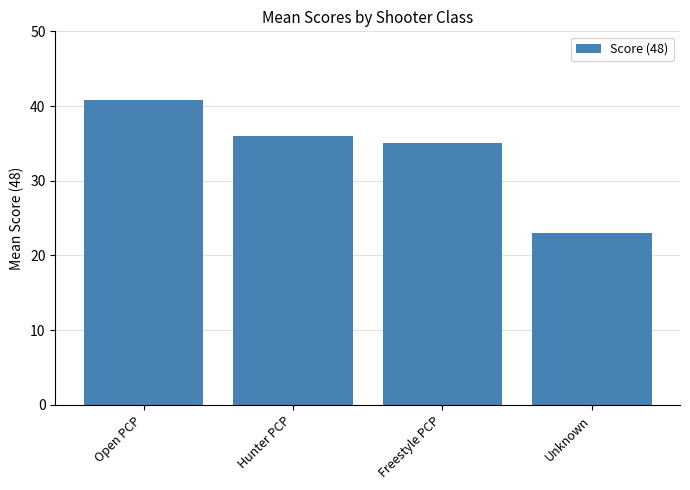

What is the average value?

33.7